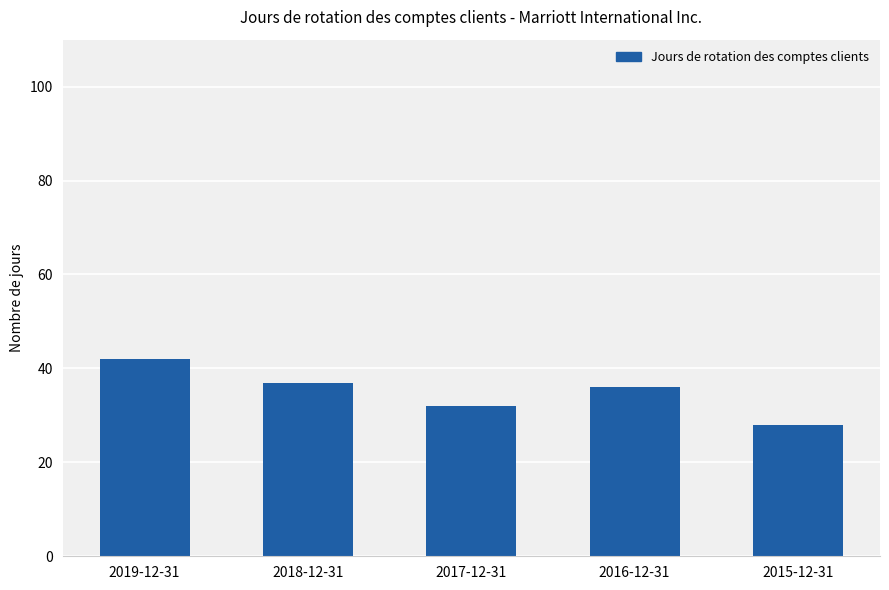

At which label does the data first exceed 36?

2019-12-31